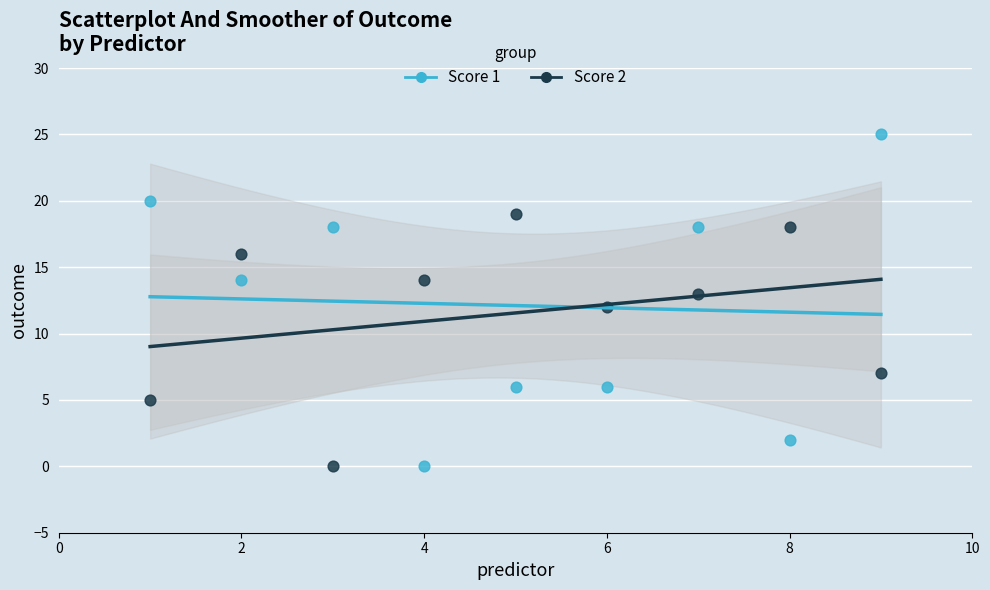

Which series reaches the maximum Y coordinate?

Score 1